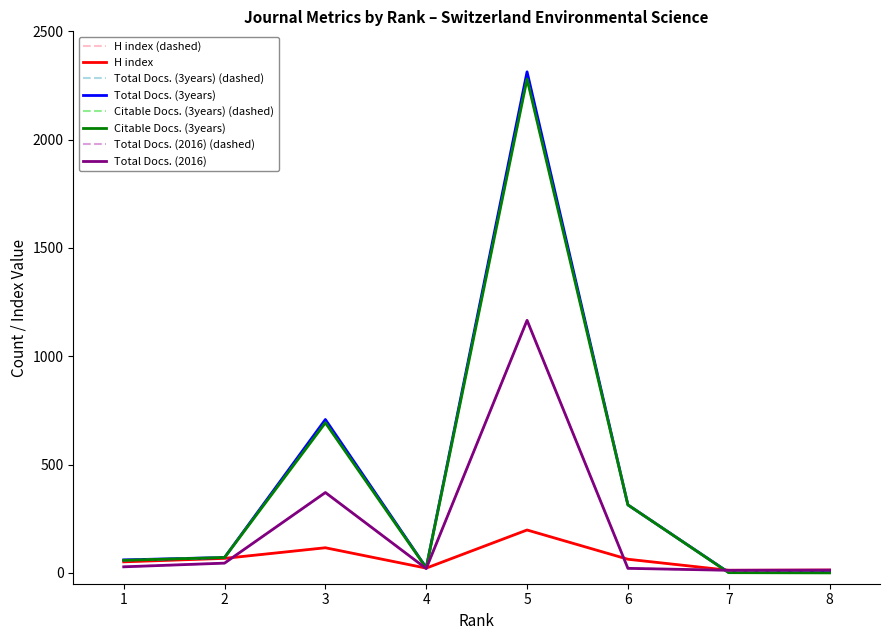

Is this an area chart (filled region under the line)?

No